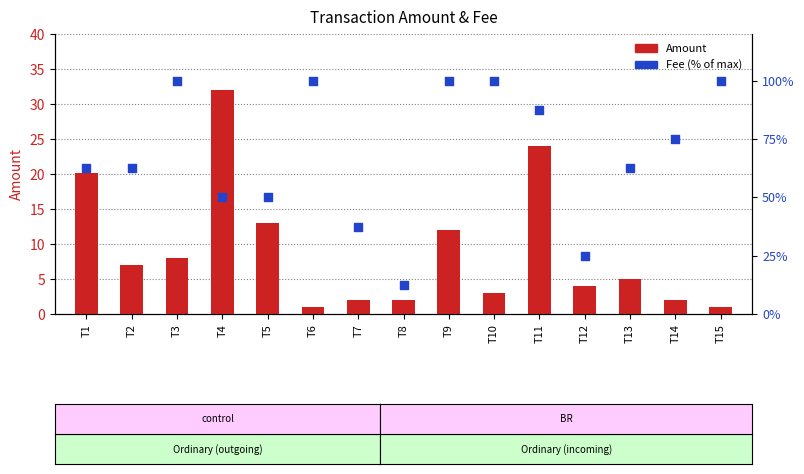

At how many categories does at least one series exceed 1?

15